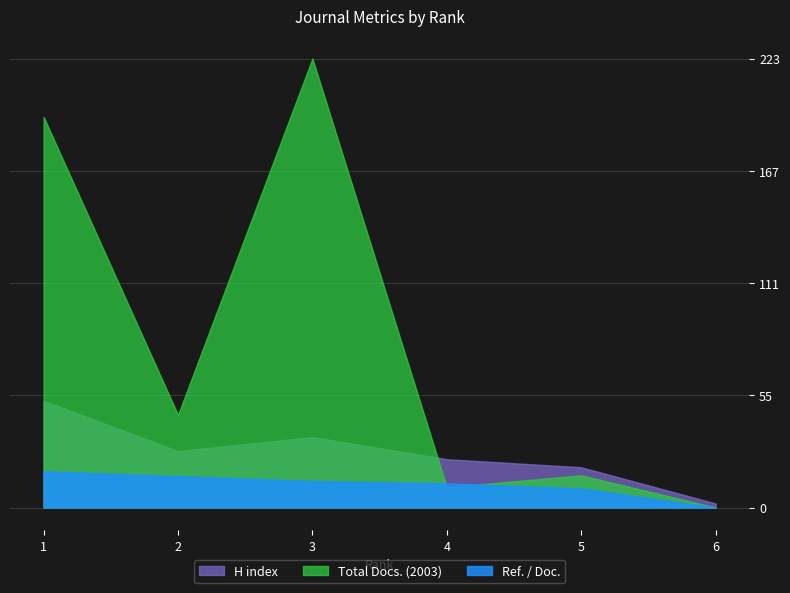

What are all the series names shown in the legend?

H index, Total Docs. (2003), Ref. / Doc.